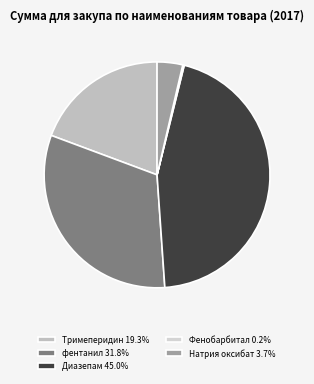

Does Натрия оксибат account for over 50% of the chart?

No